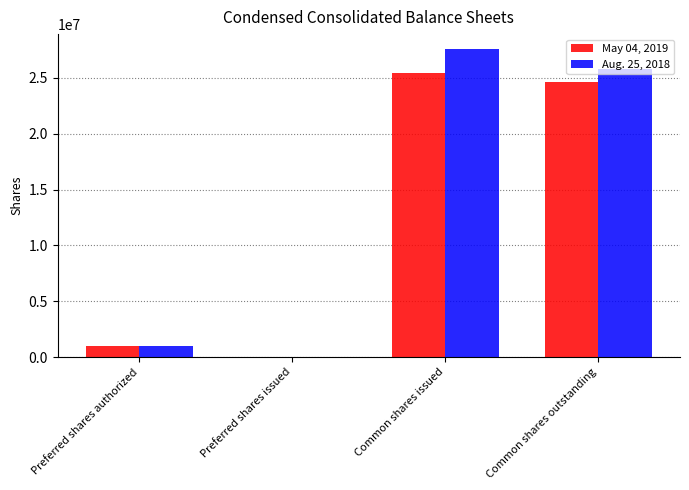

Is the value of May 04, 2019 at Preferred shares authorized greater than the value of Aug. 25, 2018 at Common shares issued?

No